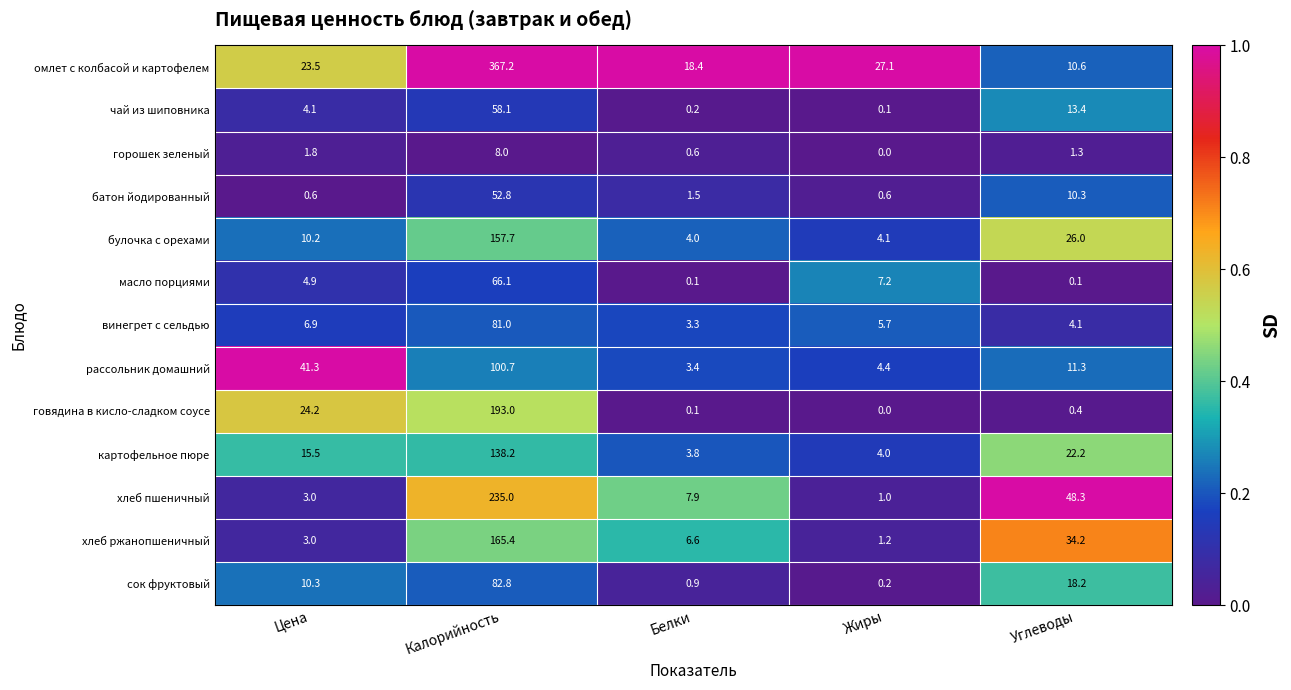

Rank the series by their maximum value, from lowest to highest.

горошек зеленый, батон йодированный, чай из шиповника, масло порциями, винегрет с сельдью, сок фруктовый, рассольник домашний, картофельное пюре, булочка с орехами, хлеб ржанопшеничный, говядина в кисло-сладком соусе, хлеб пшеничный, омлет с колбасой и картофелем